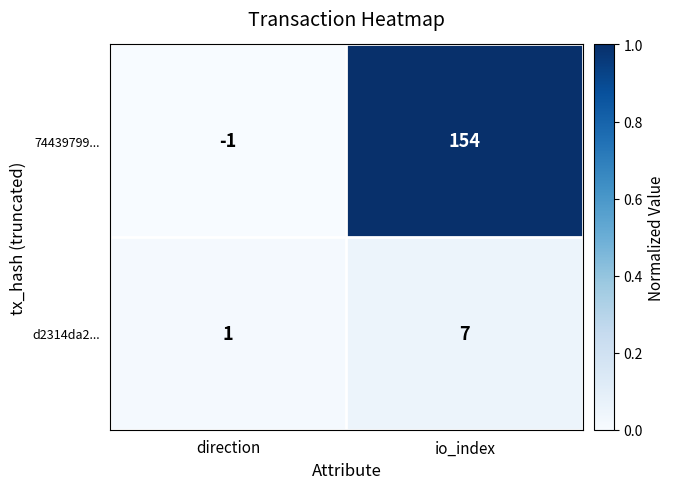

List the series in order of their peak value, lowest first.

d2314da2..., 74439799...